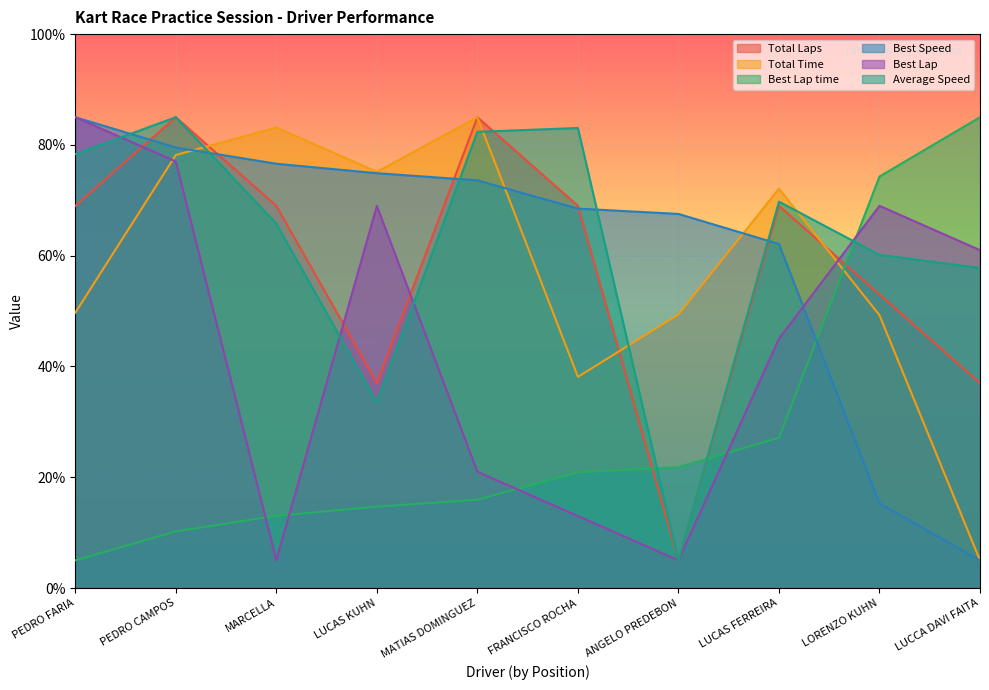

How many series are shown in this chart?

6